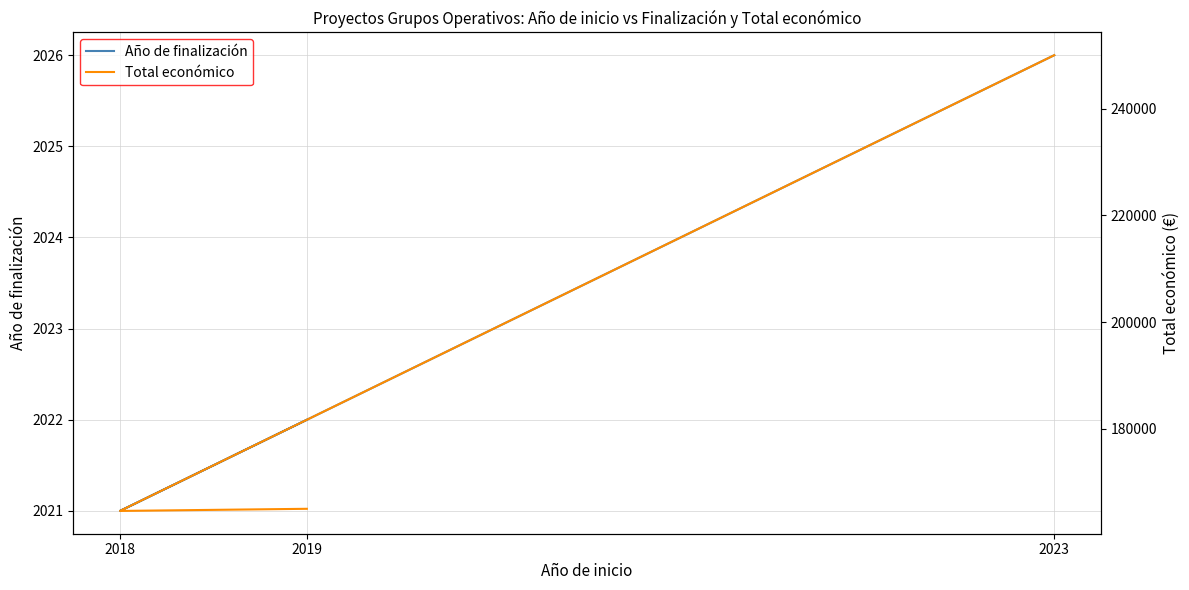

Which series has the widest spread of values?

Total económico